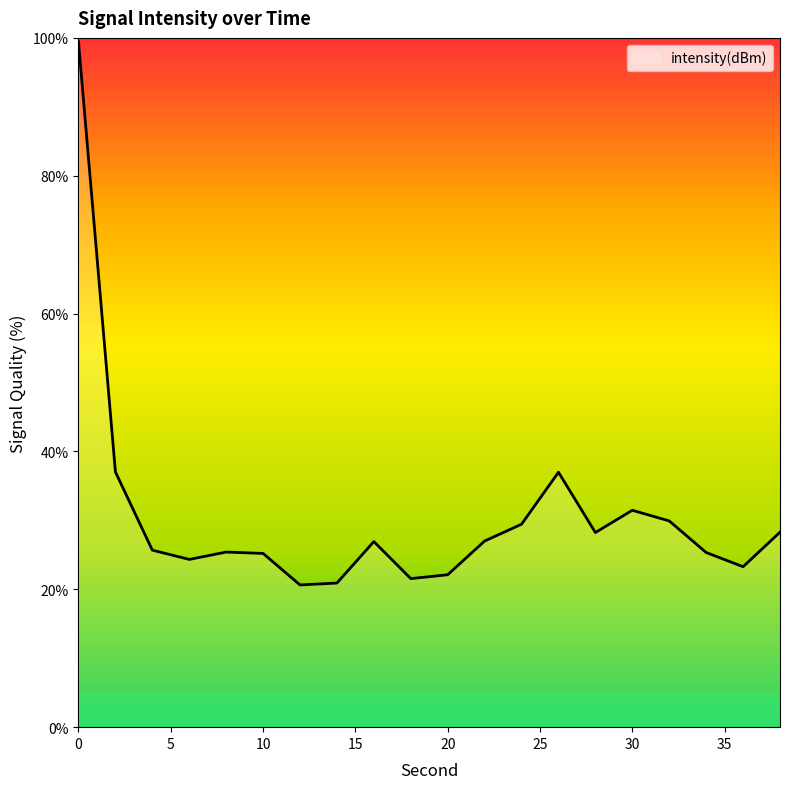

What is the minimum value shown in the chart?

20.6